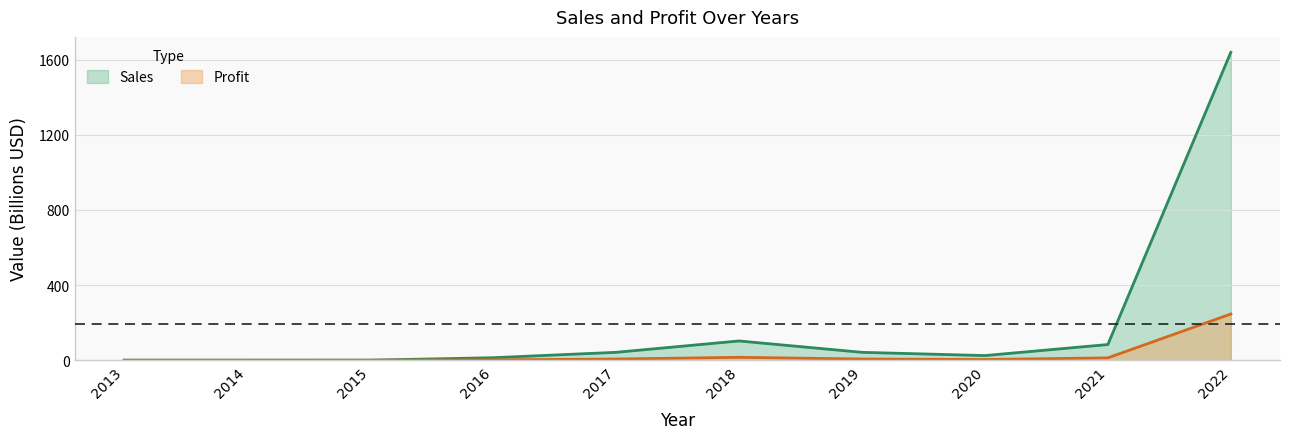

How many interior local peaks does the Profit series have?

1